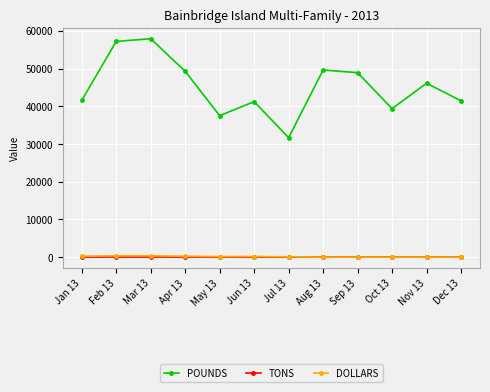

What is the difference between the highest and lowest values at Apr 13?

49235.4